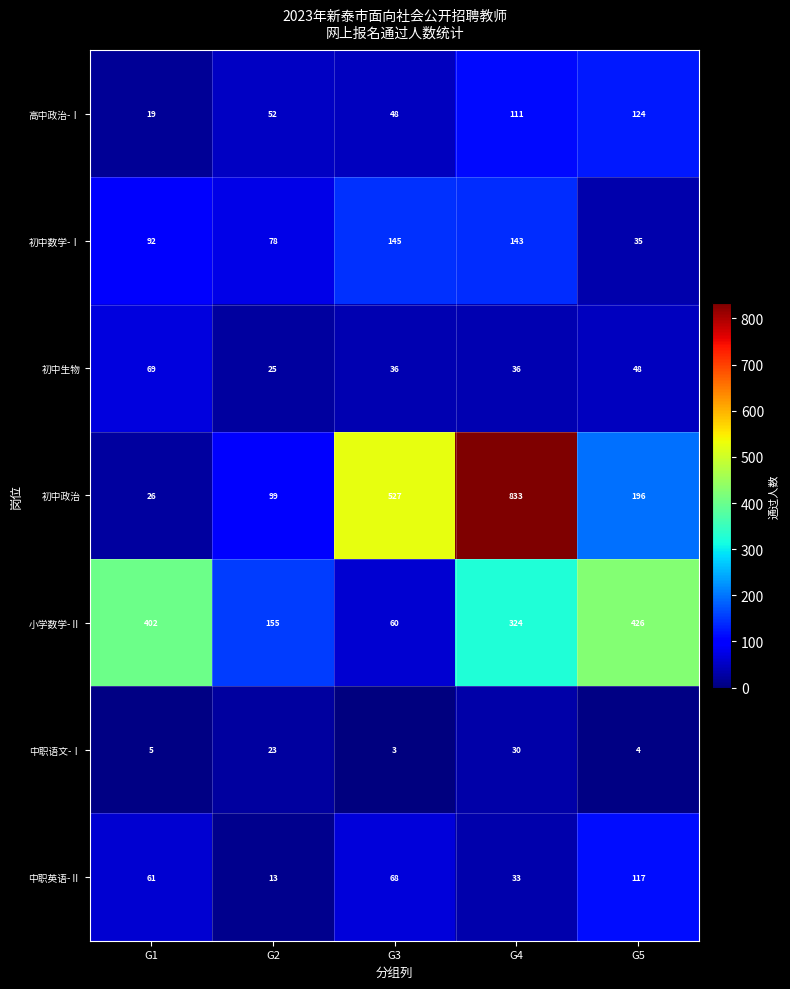

Which category has the highest value across all series?

G4